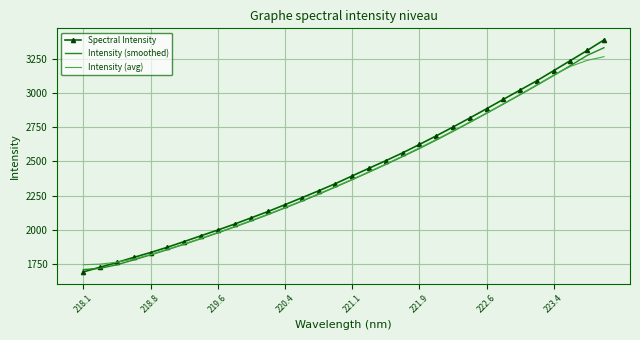

What is the difference between the maximum and minimum values in the Intensity (avg) series?

1518.5